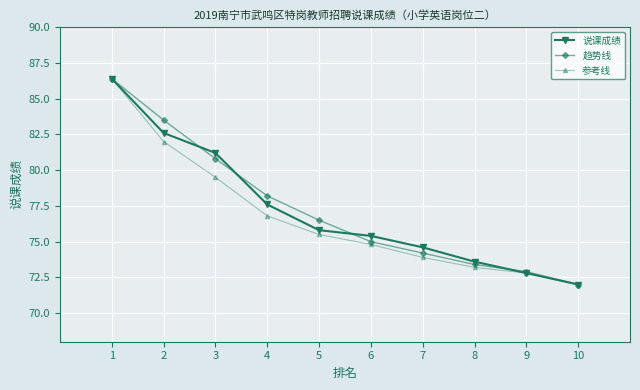

At 6, list the series in order from largest to smallest.

说课成绩, 趋势线, 参考线